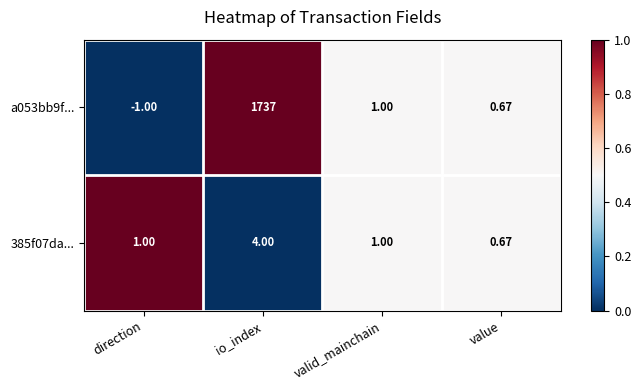

At which category is the sum across all series the highest?

io_index